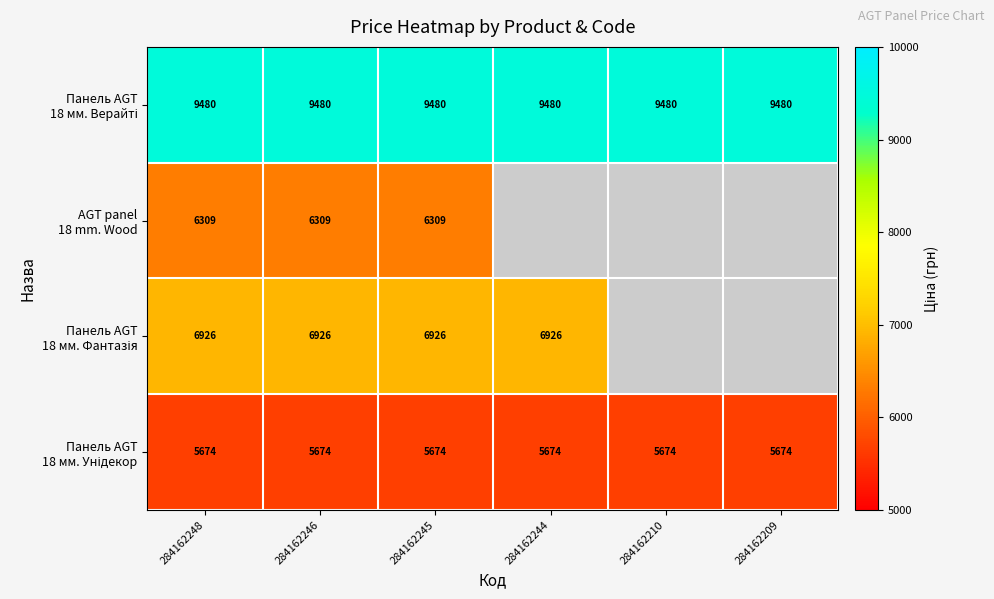

What is the spread (max minus min) of values at 284162246?

3806